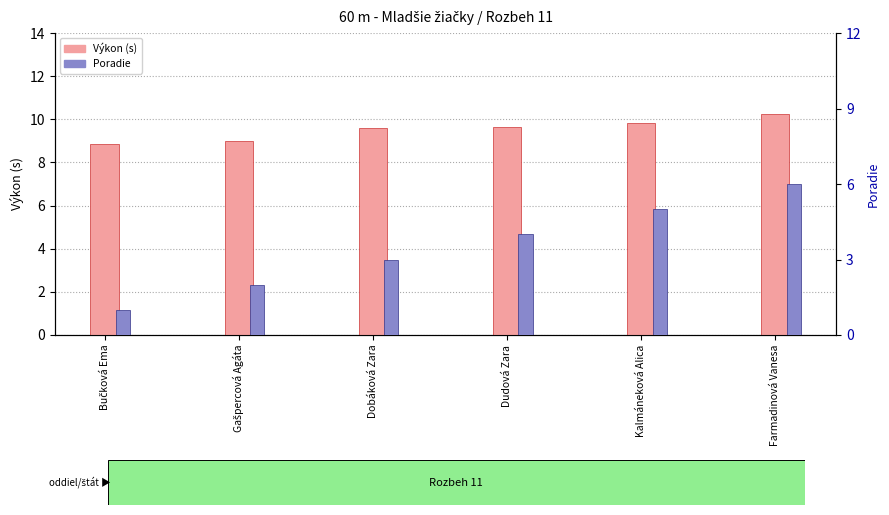

What value does the Poradie series have at Farmadinová Vanesa?

6.0